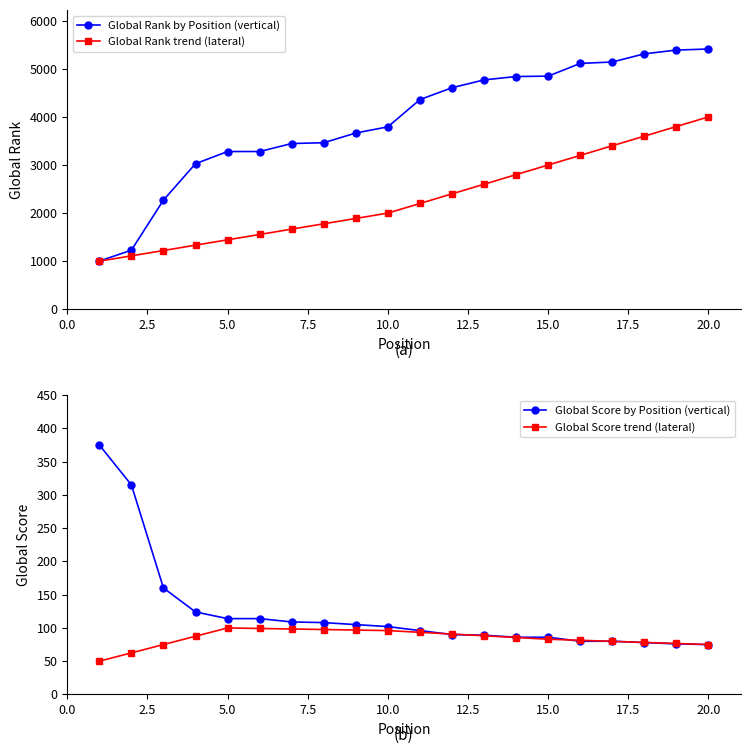

Reading left to right, list all the values displayed in this chart.

Global Rank by Position (vertical): 1003.0	1229.0	2271.0	3027.0	3280.0	3280.0	3446.0	3463.0	3665.0	3793.0	4360.0	4606.0	4769.0	4839.0	4847.0	5112.0	5141.0	5311.0	5389.0	5411.0
Global Rank trend (lateral): 1000.0	1111.1	1222.2	1333.3	1444.4	1555.6	1666.7	1777.8	1888.9	2000.0	2200.0	2400.0	2600.0	2800.0	3000.0	3200.0	3400.0	3600.0	3800.0	4000.0
Global Score by Position (vertical): 375.0	315.0	160.0	124.0	114.0	114.0	109.0	108.0	105.0	102.0	96.0	90.0	89.0	86.0	86.0	80.0	80.0	78.0	76.0	75.0
Global Score trend (lateral): 50.0	62.5	75.0	87.5	100.0	99.2	98.4	97.6	96.8	96.0	93.4	90.8	88.2	85.6	83.0	81.4	79.8	78.2	76.6	75.0